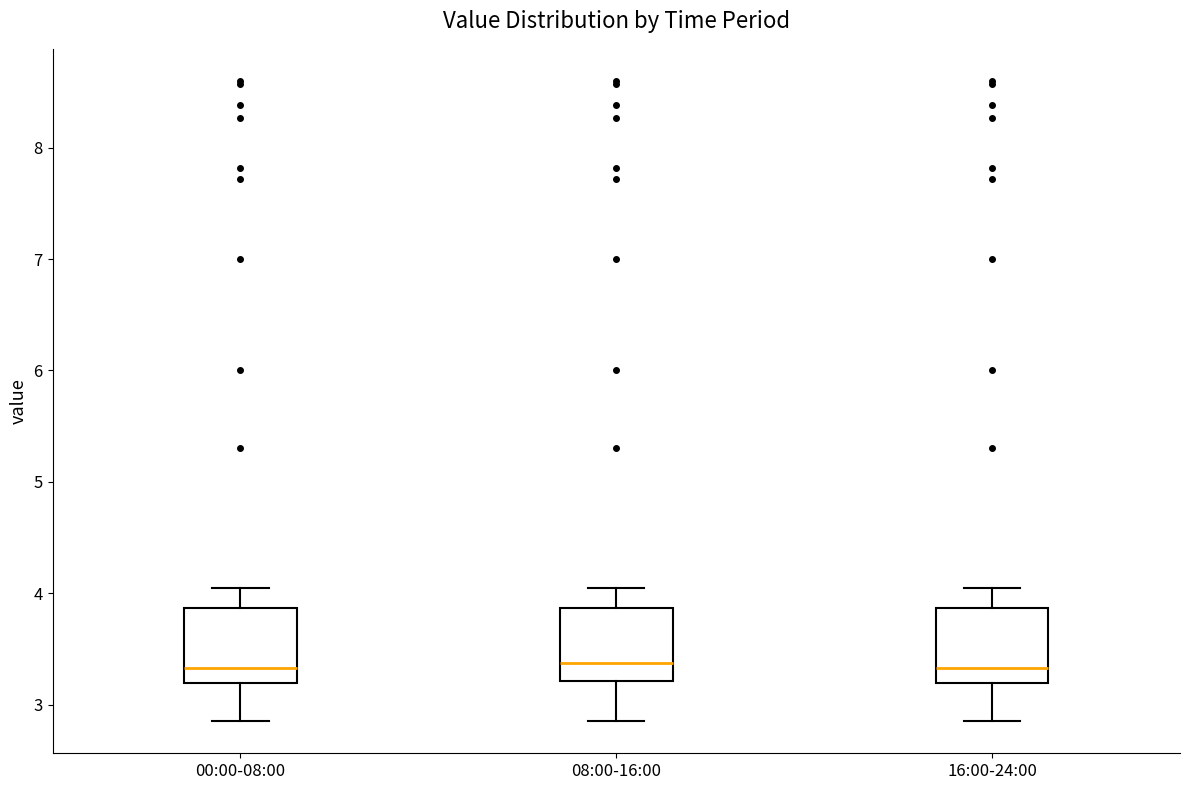

Where is the upper edge of the box for 16:00-24:00 on the y-axis? The values are not printed on the chart, so give them approximately, as read against the axis.

3.9